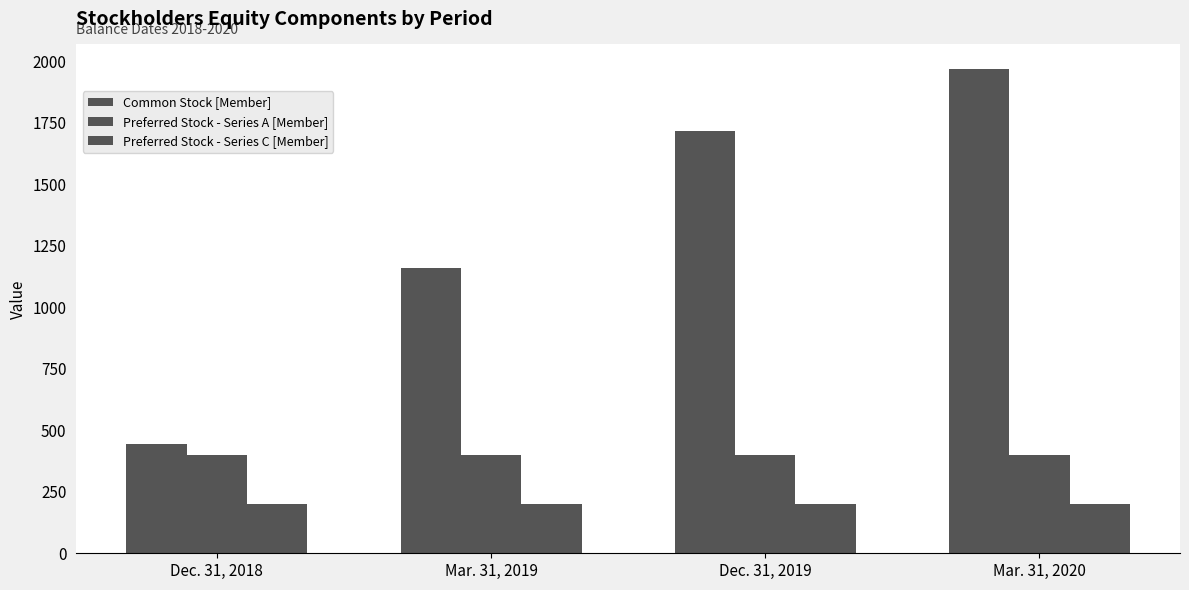

What is the value of the Preferred Stock - Series A [Member] bar at the 4th from the left?

400